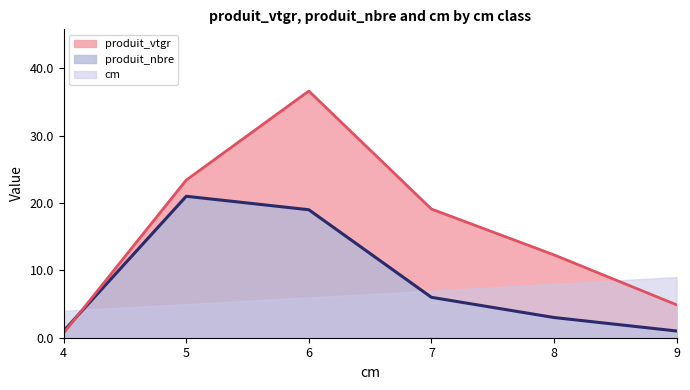

Between 7 and 4, which is larger?

7